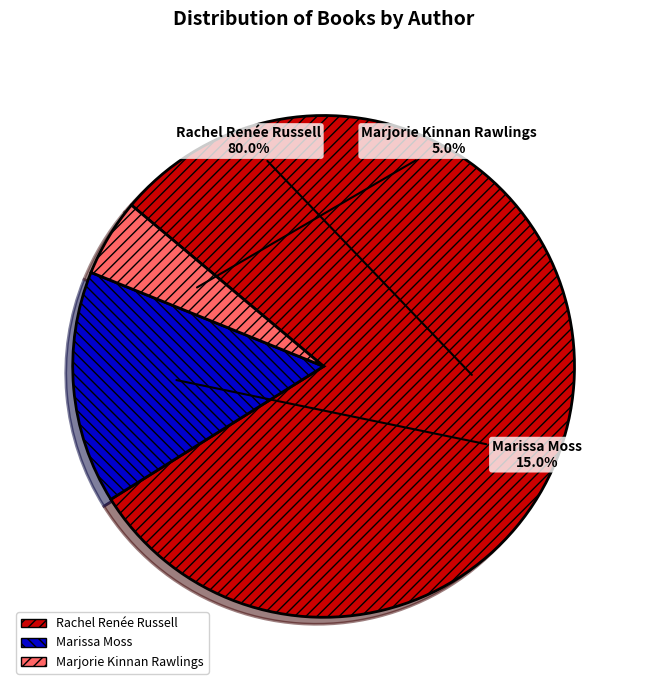

Is there a majority slice in this chart?

Yes